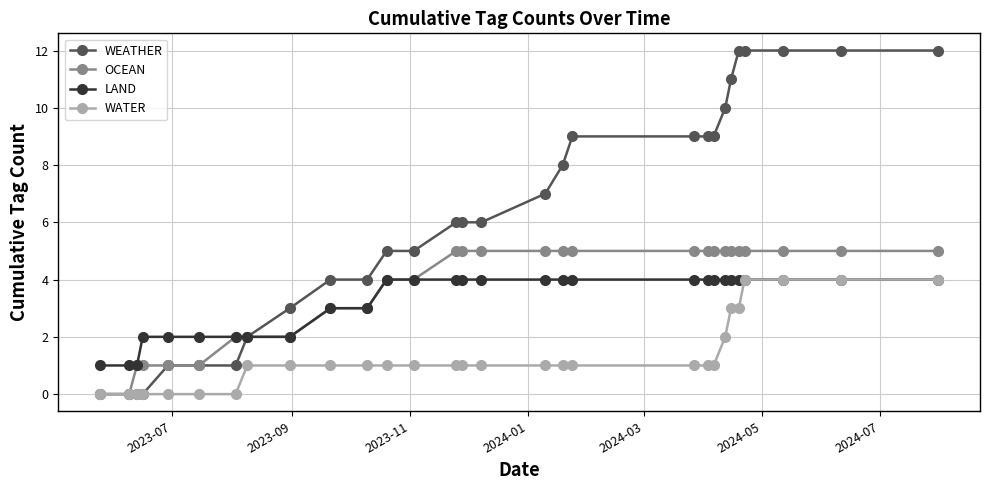

What is the value of the WEATHER point at the 22nd from the left?

9